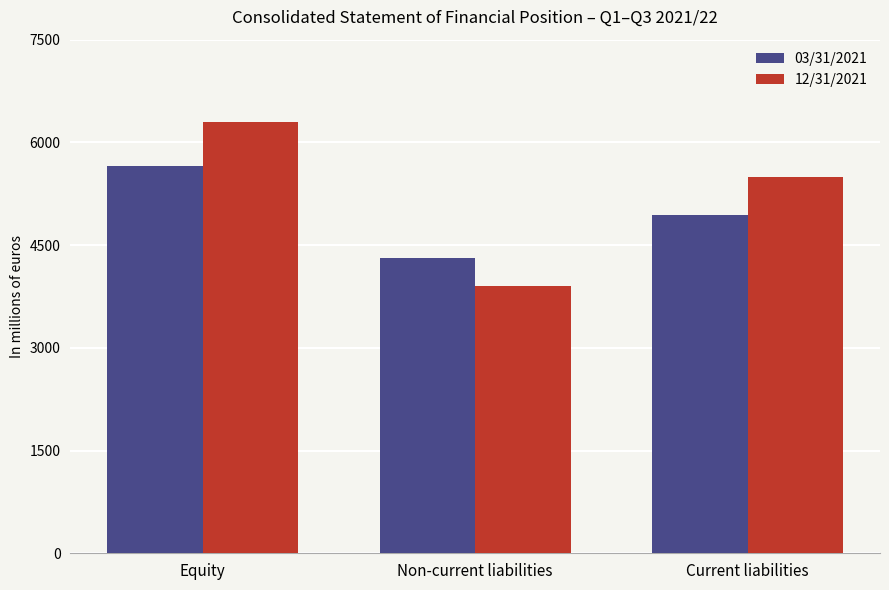

Is the value of 12/31/2021 at Current liabilities greater than the value of 03/31/2021 at Equity?

No